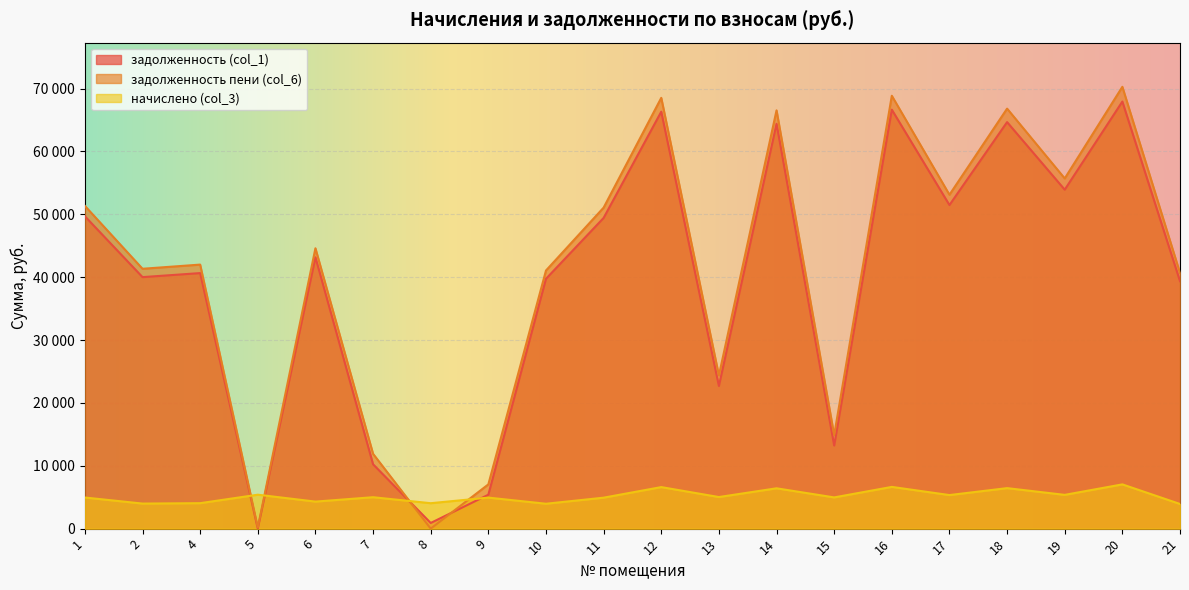

Which series changed the most between 11 and 14?

задолженность пени (col_6)